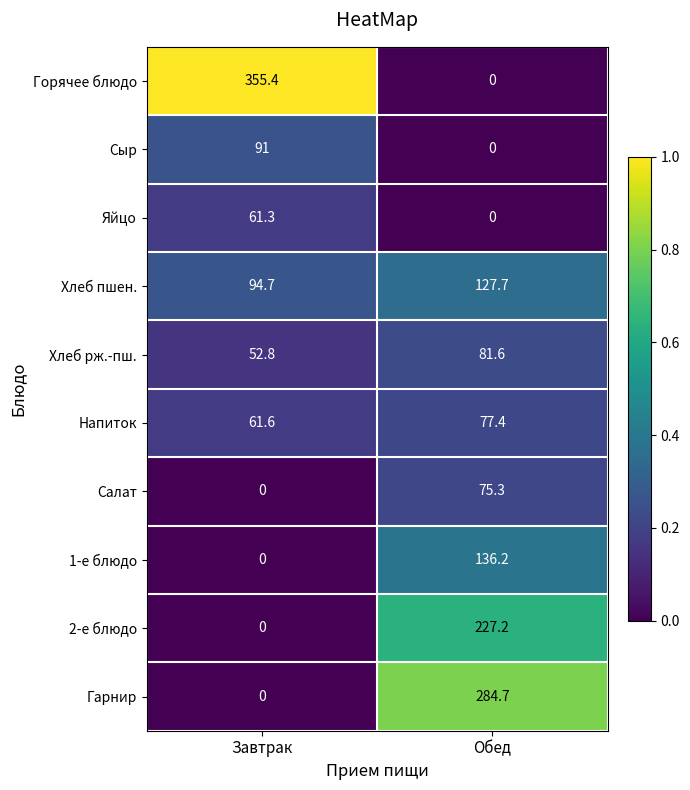

What is the sum of all Яйцо values?

61.3